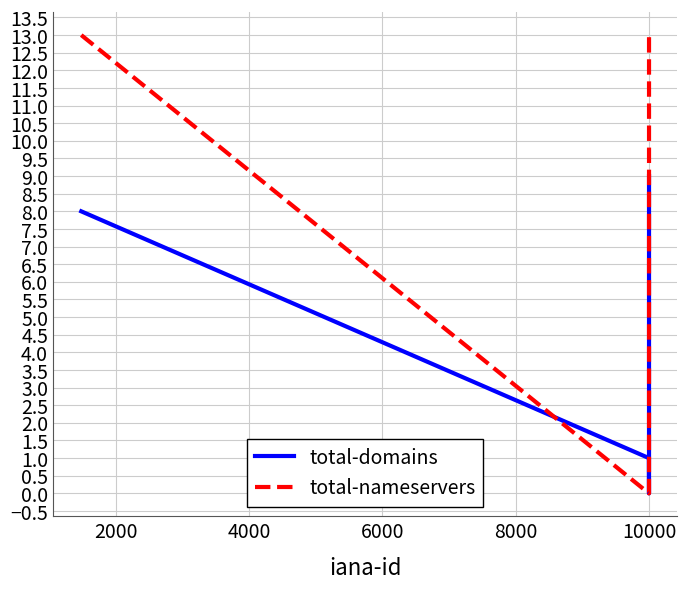

The value of total-nameservers at 8000 is 17. True or false?

False